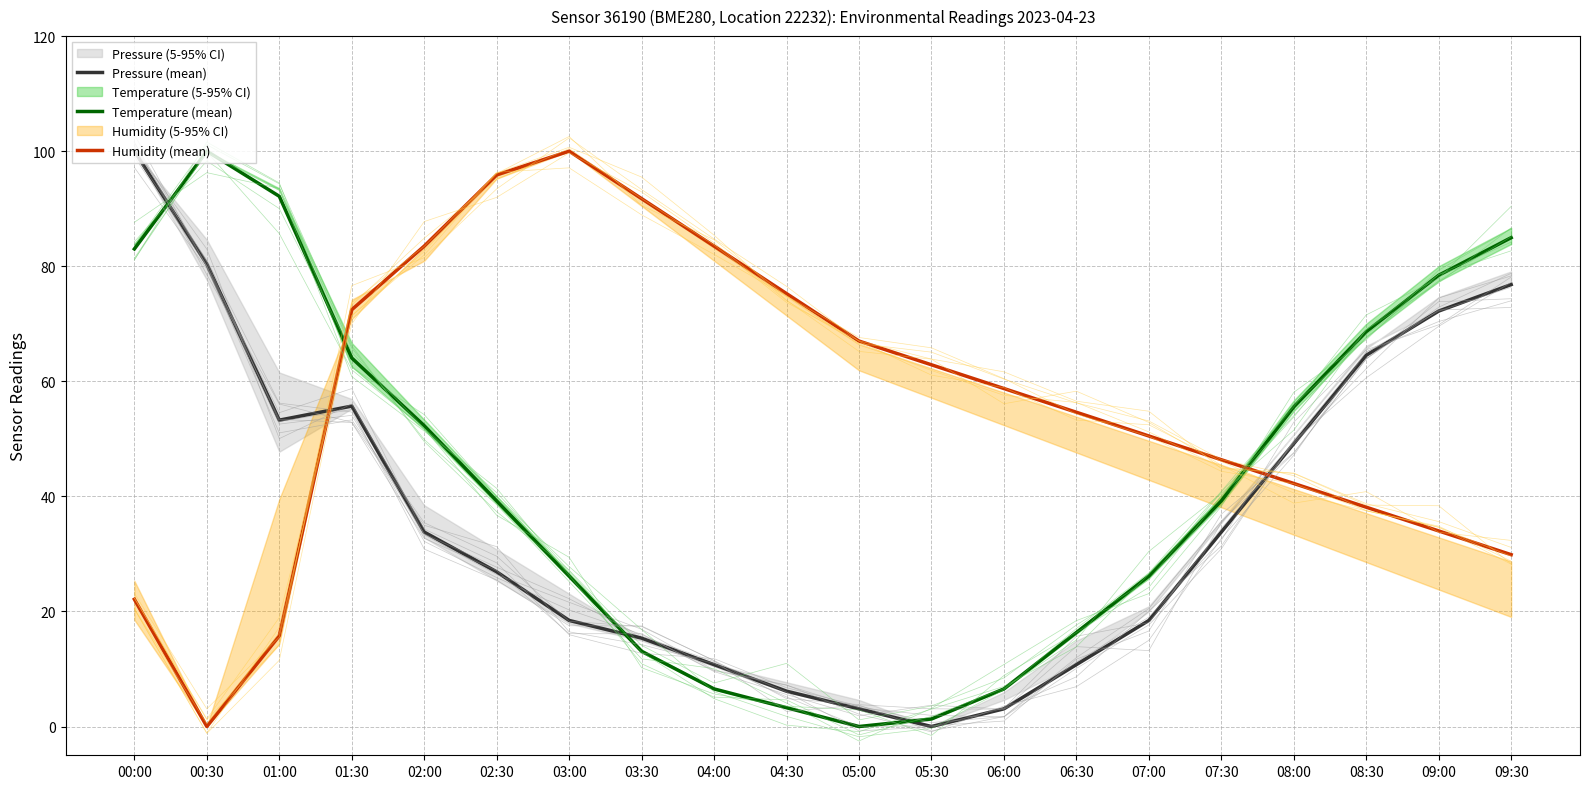

True or false: Temperature (mean) and Pressure (mean) cross at least once.

True